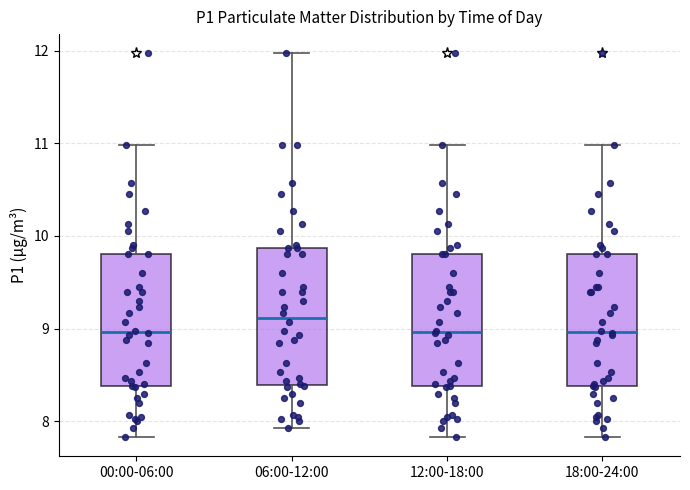

Which box has the highest median line?

06:00-12:00